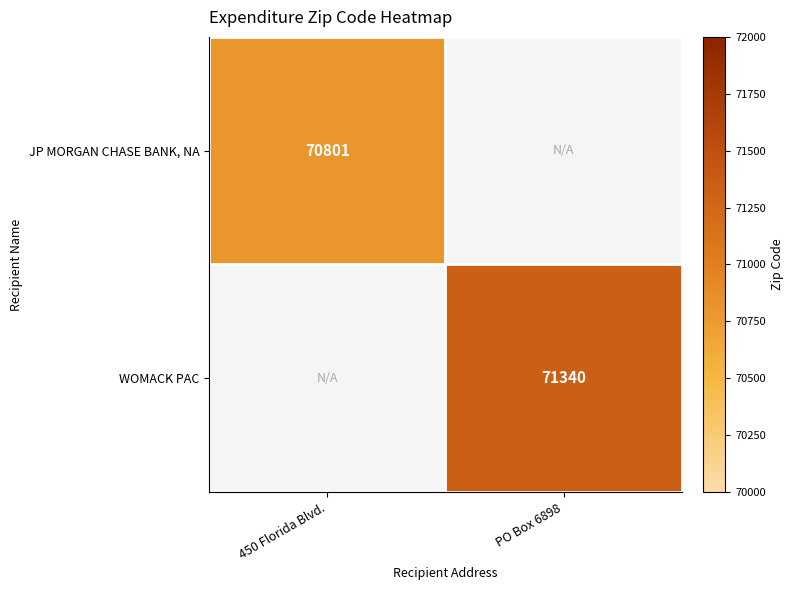

Is the value of JP MORGAN CHASE BANK, NA at 450 Florida Blvd. greater than the value of WOMACK PAC at PO Box 6898?

No